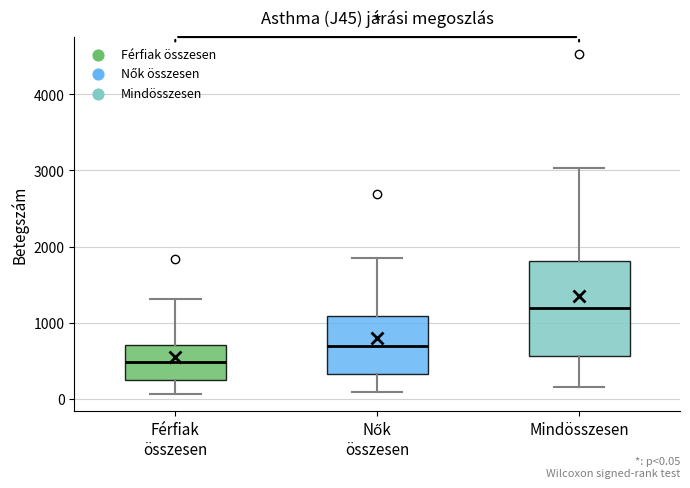

Which box has the highest median line?

Mindösszesen